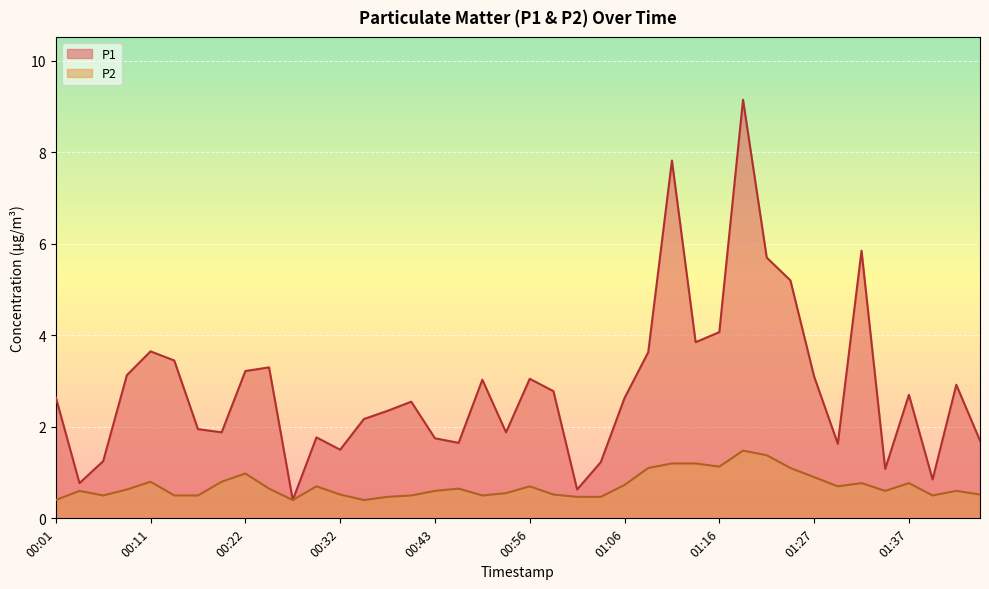

Read the P1 value at 00:11.

3.6